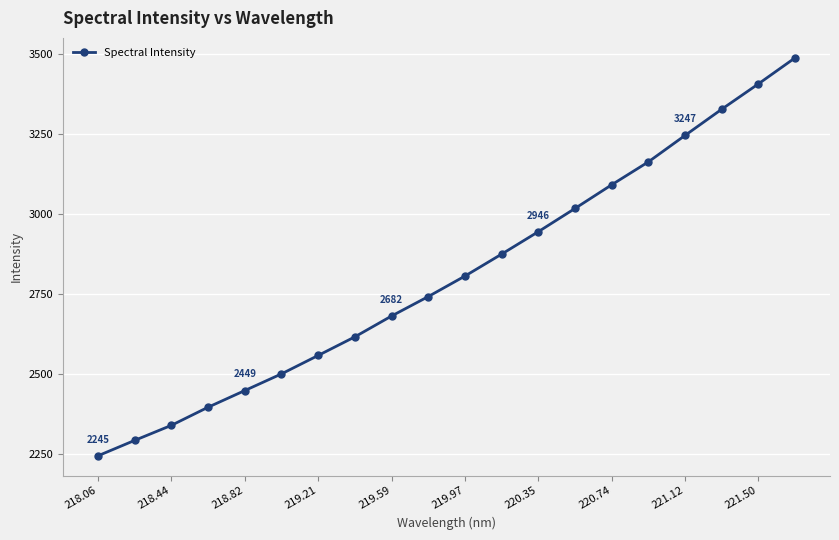

What is the difference between the maximum and minimum values?

1244.4